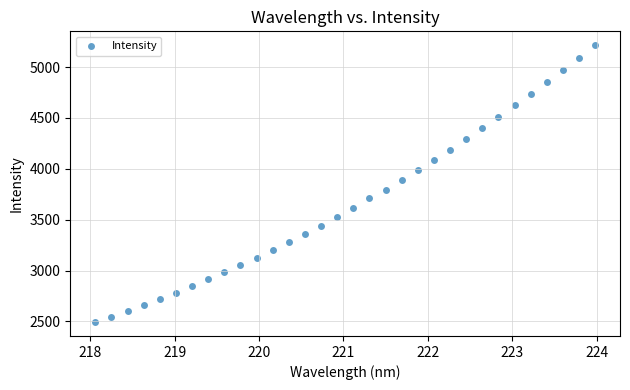

What is the range of X values (max minus min)?

5.9